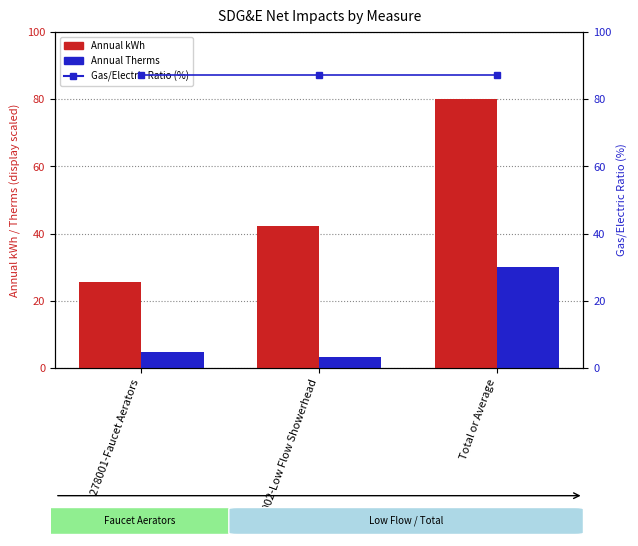

Count the number of data series in this chart.

3